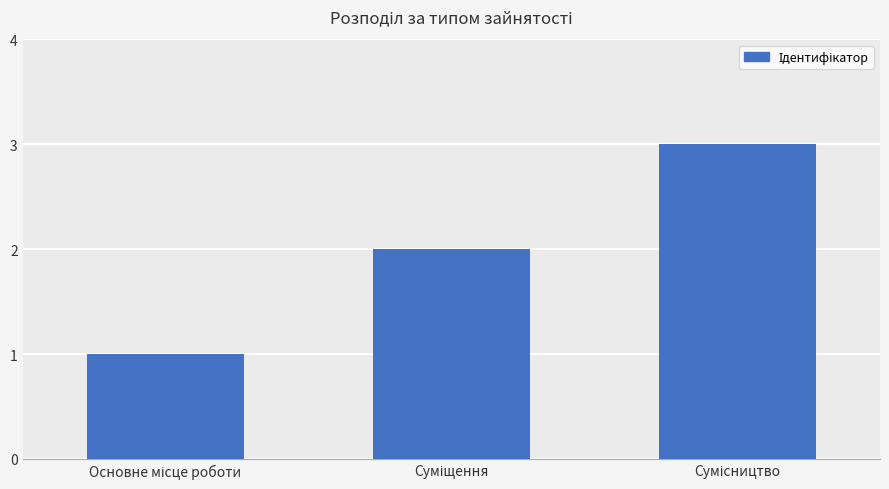

What is the sum of all values?

6